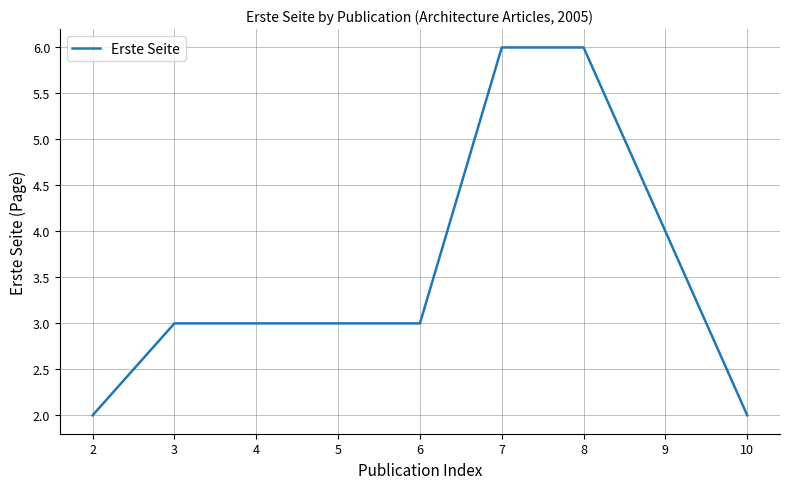

What is the change in value from 3 to 9?

+1